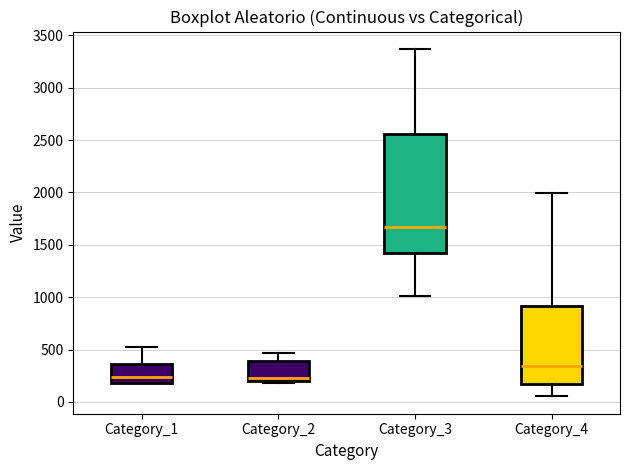

Where does the upper whisker of the box for Category_3 end on the y-axis? The values are not printed on the chart, so give them approximately, as read against the axis.

3350